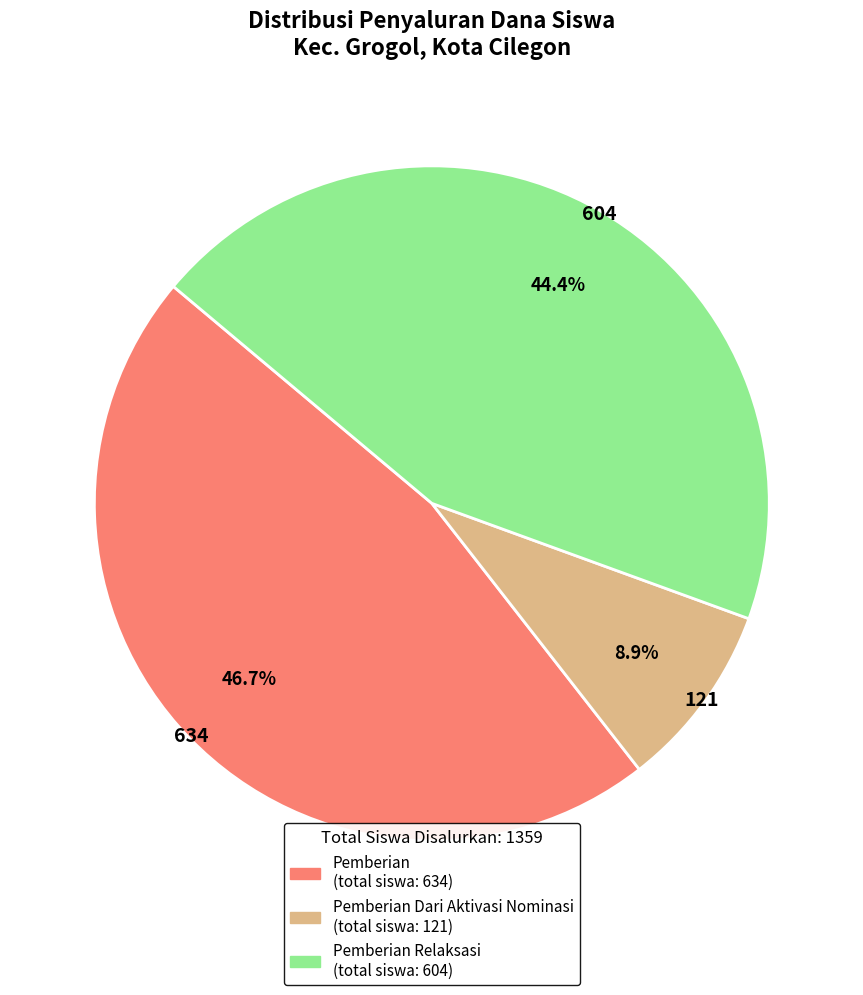

Does any single category account for the majority?

No